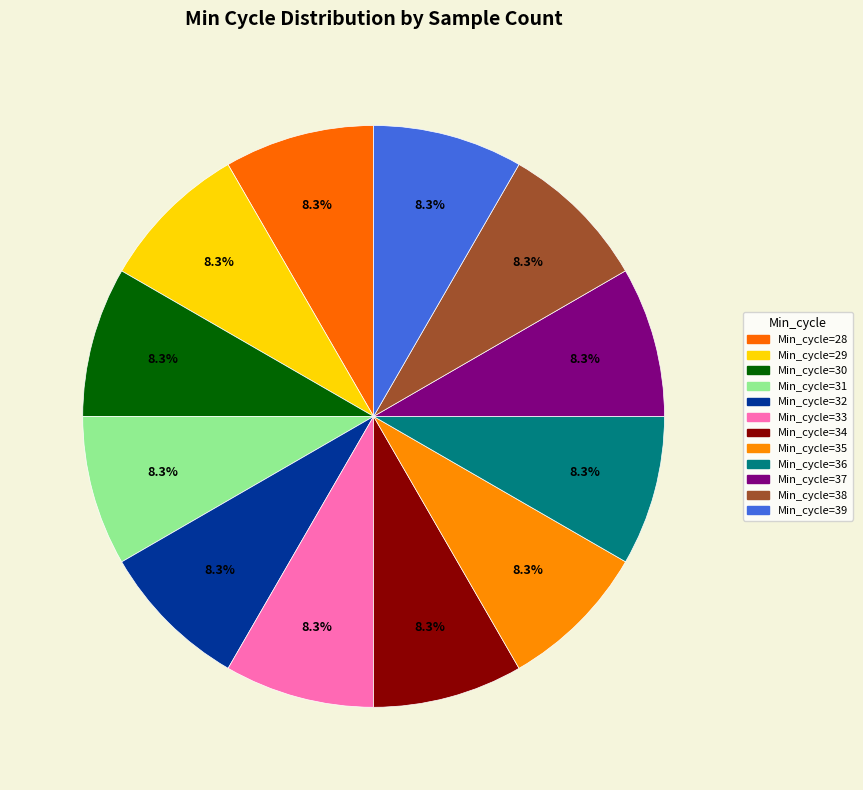

How many slices are in this pie chart?

12